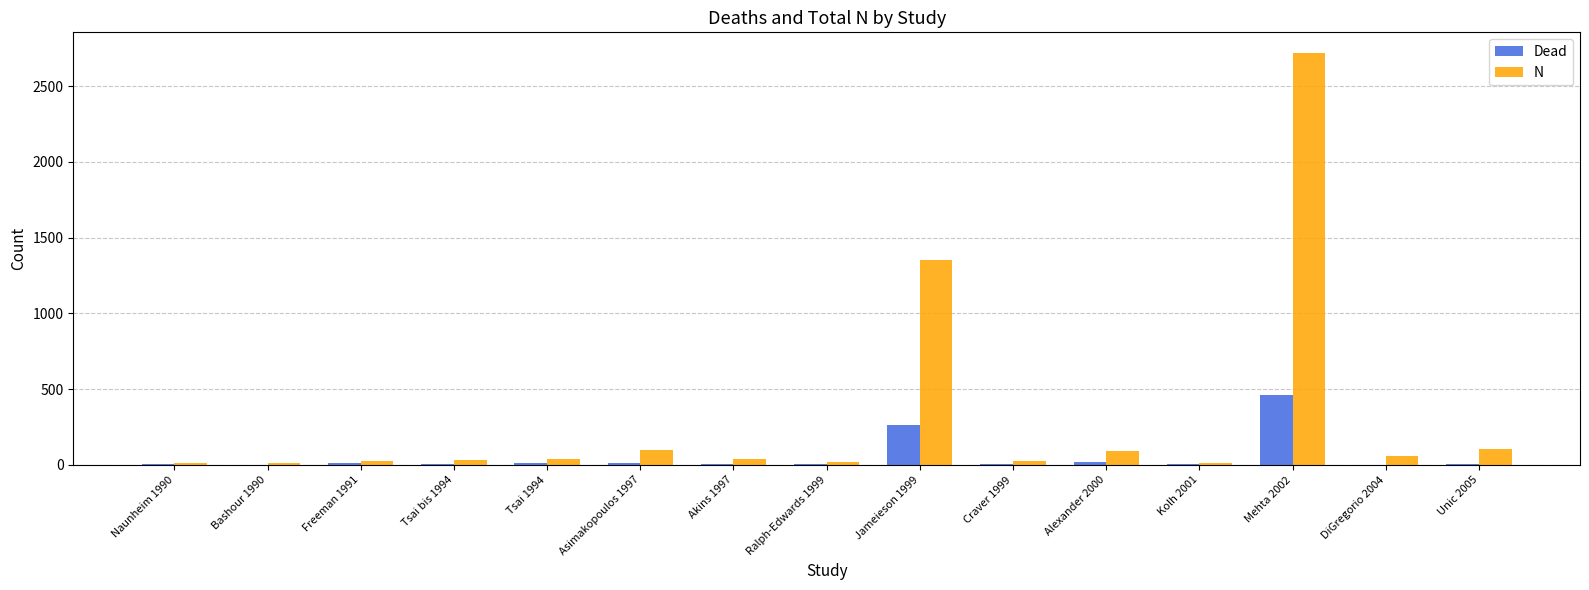

Is the value of Dead at Freeman 1991 greater than the value of N at Unic 2005?

No